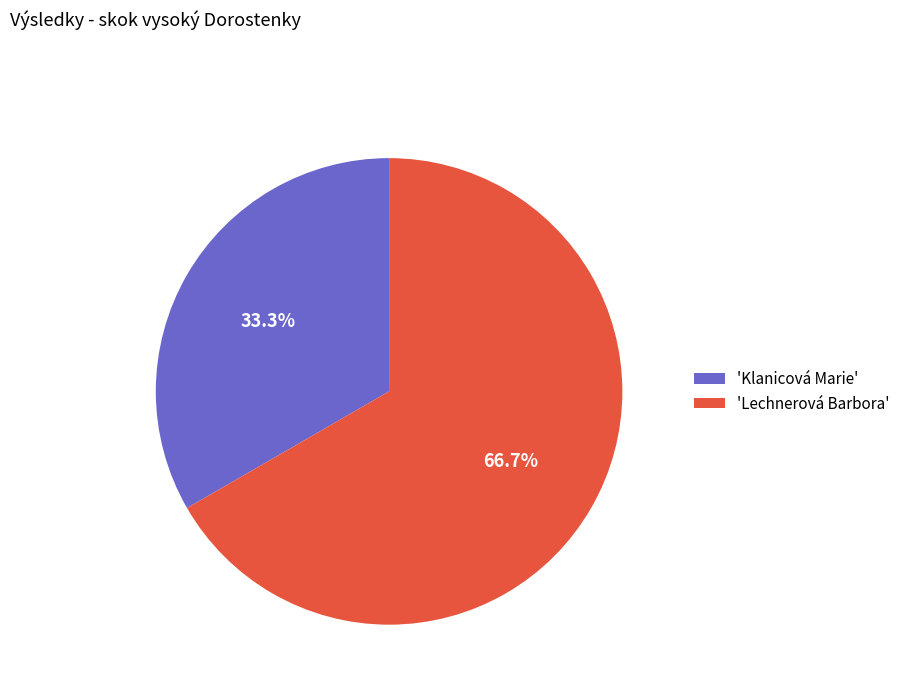

Count the number of slices in the pie.

2